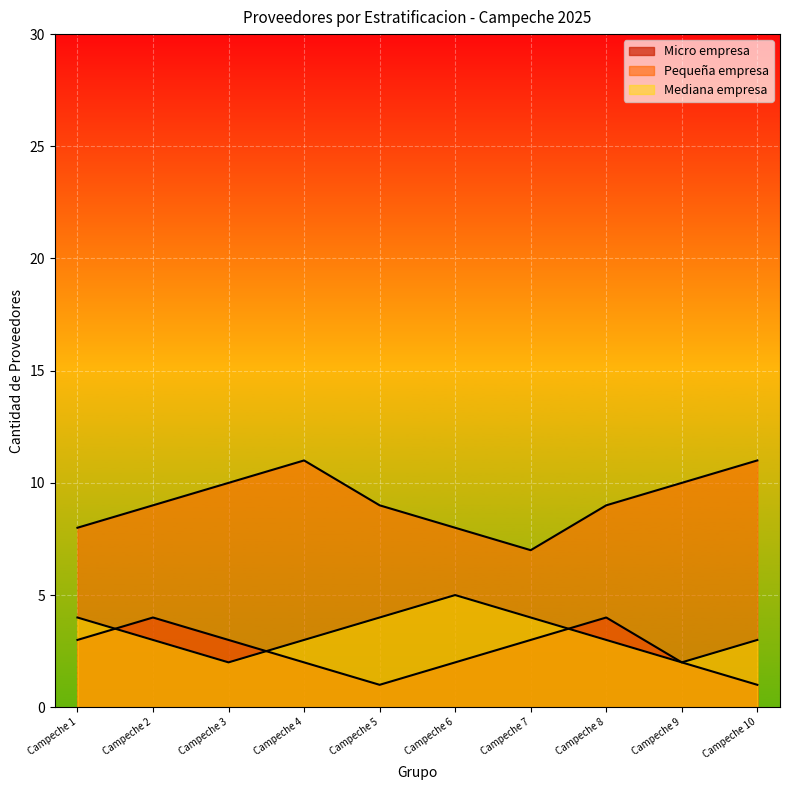

How many lines are shown in the chart?

3